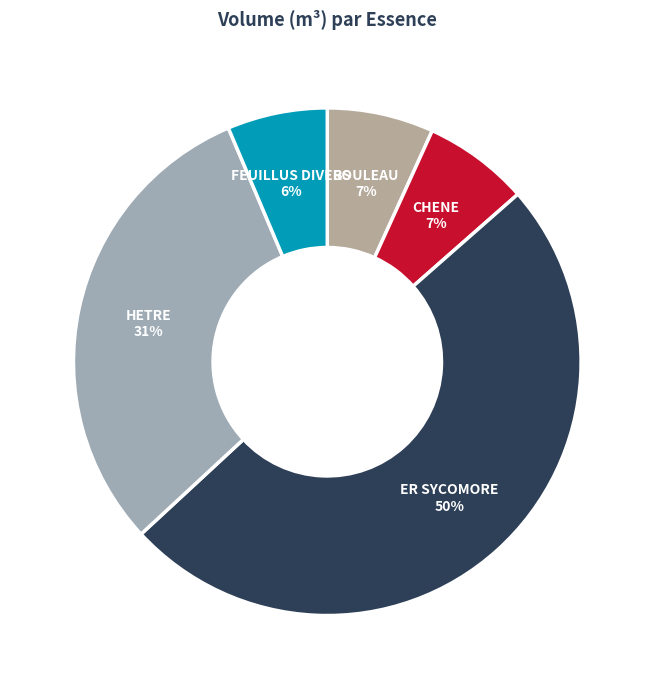

How many segments does this pie chart have?

5